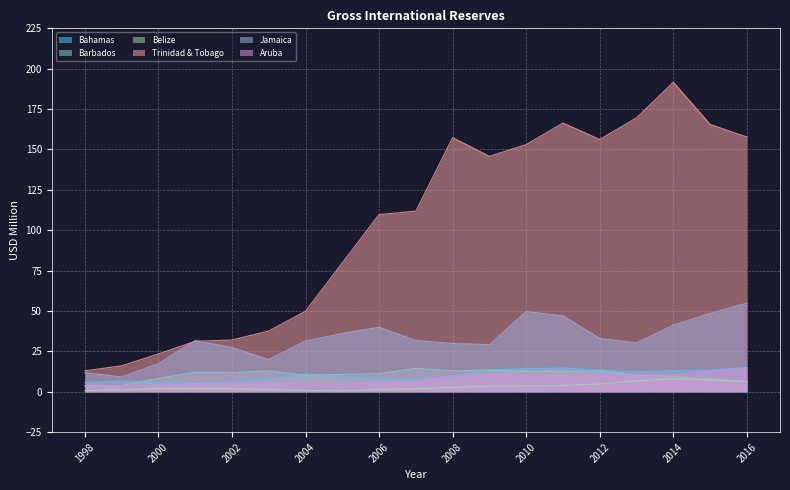

Does the chart display data point markers on the line(s)?

No